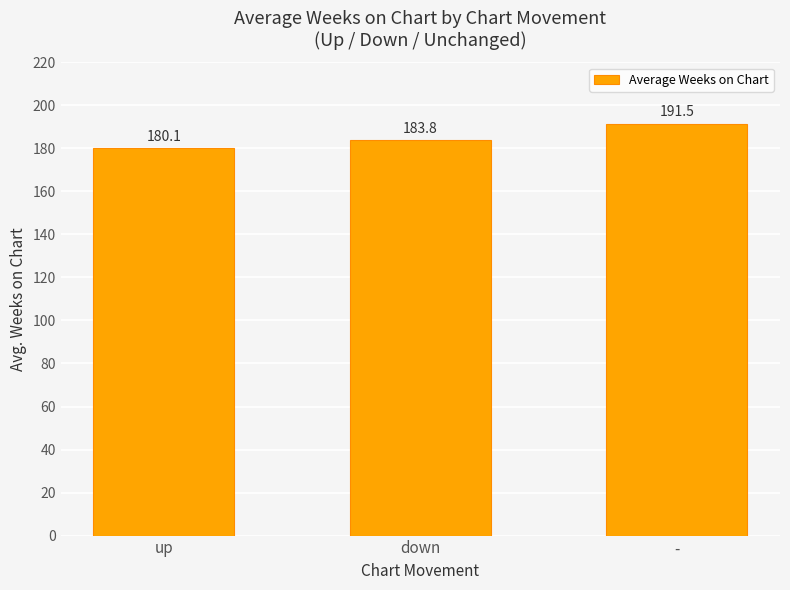

Reading left to right, transcribe all the data shown in this chart.

180.1	183.8	191.5